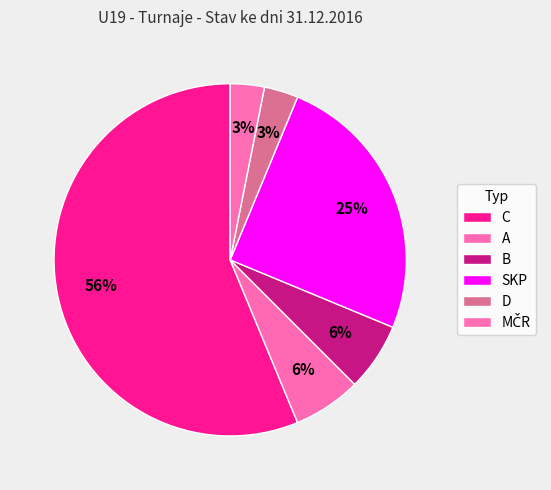

Count the number of slices in the pie.

6